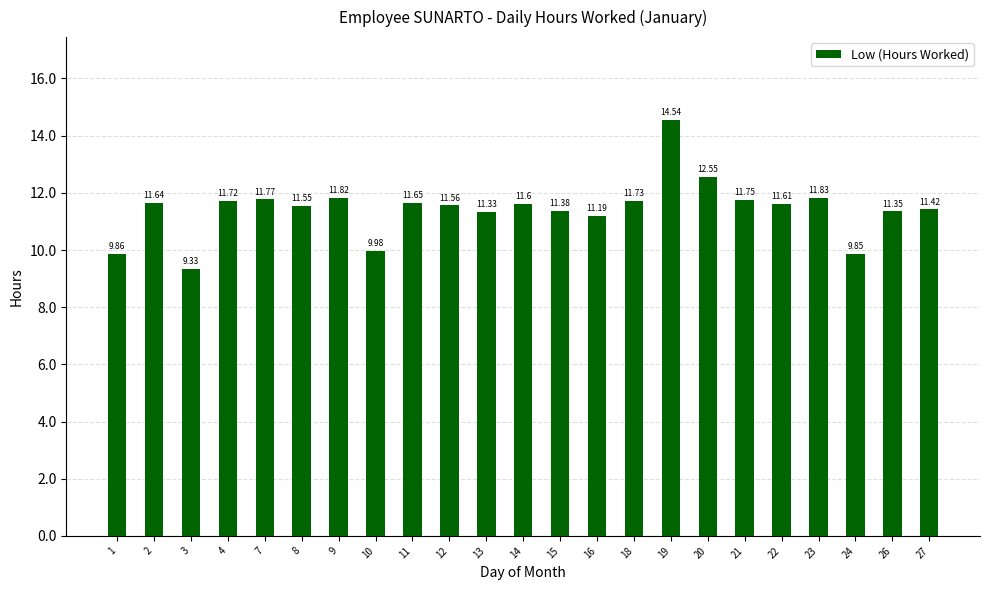

What is the smallest value displayed?

9.3